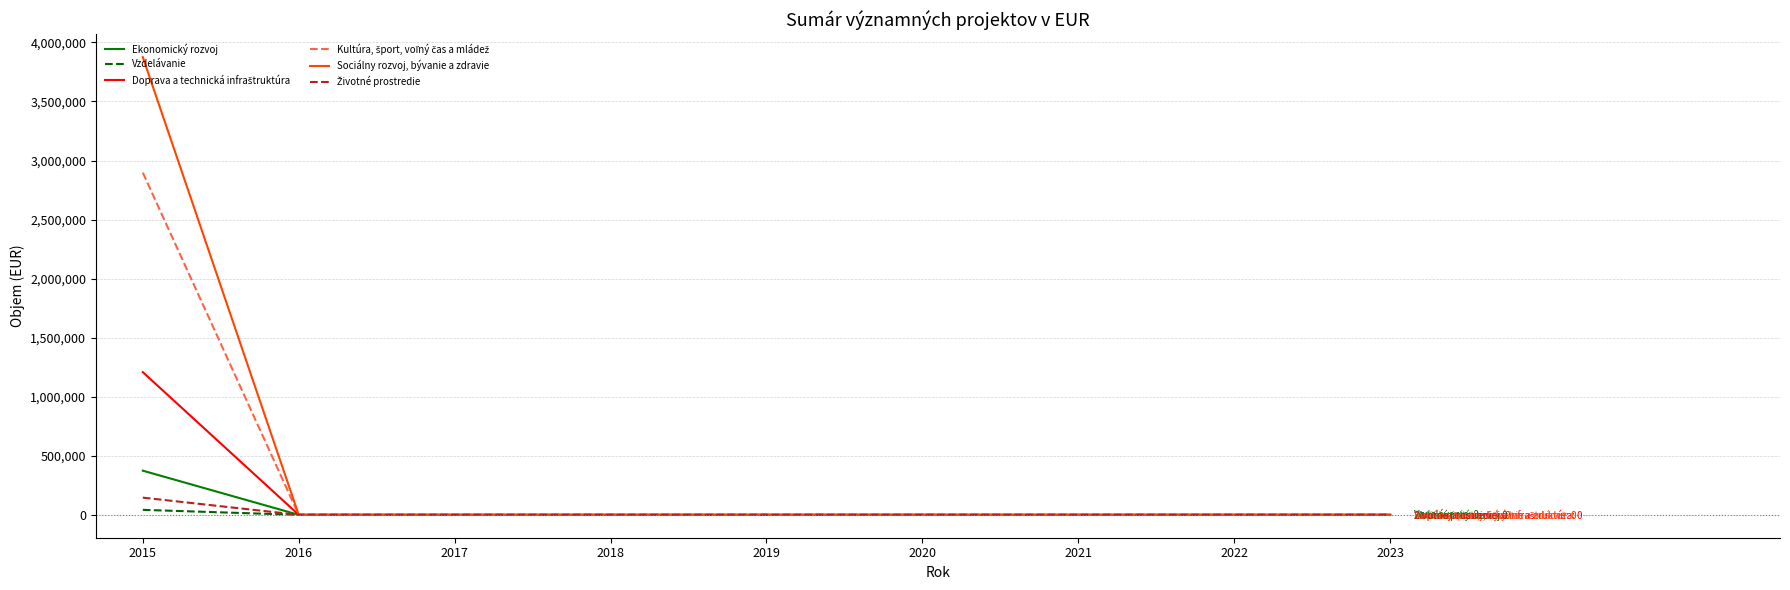

What is the greatest value displayed?

3875318.0